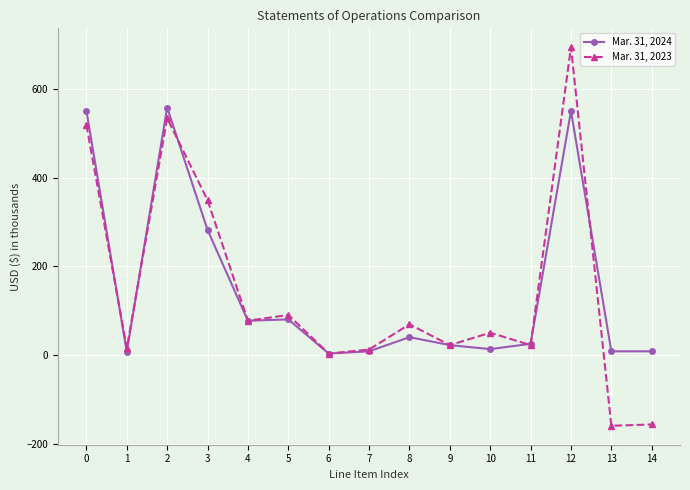

At which category is the sum across all series the highest?

12